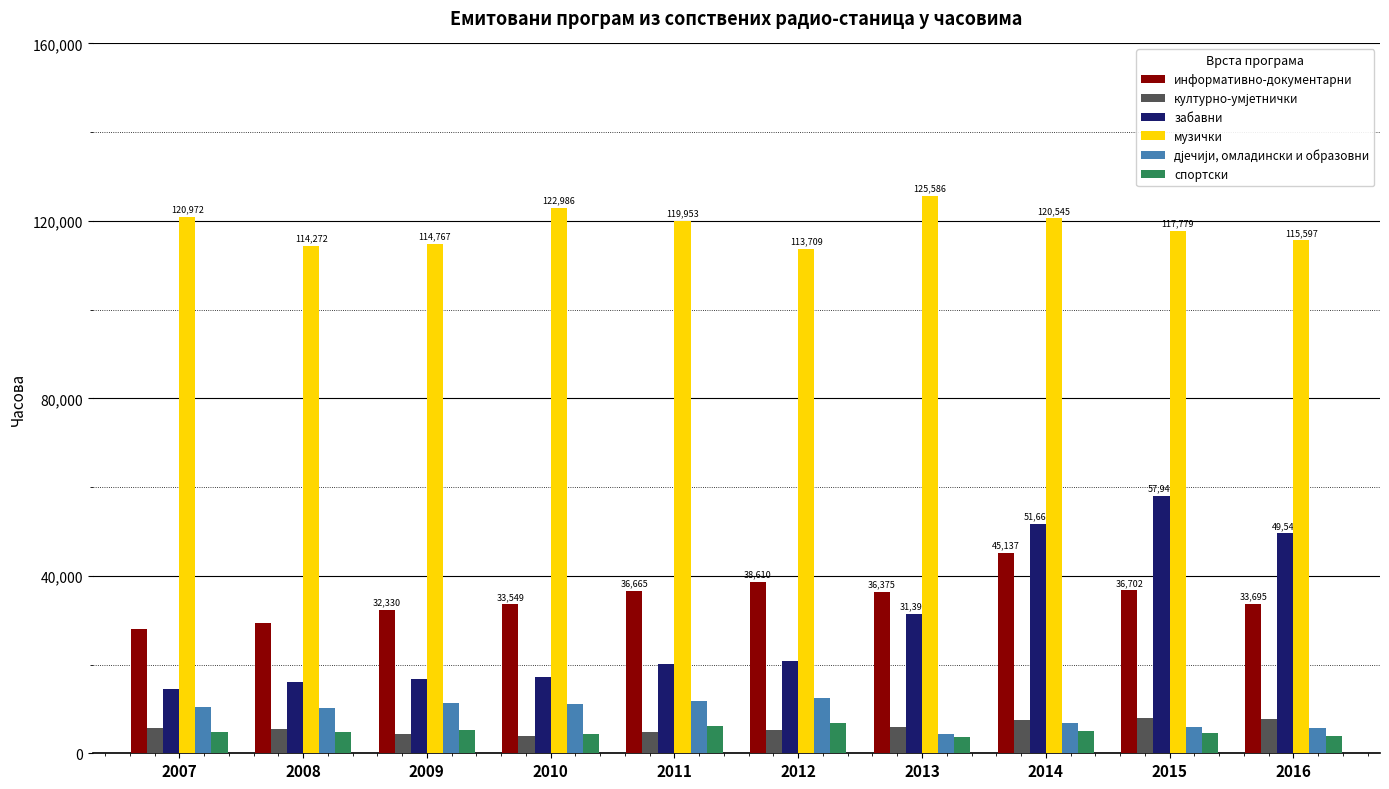

Is the value of забавни at 2010 greater than the value of музички at 2014?

No